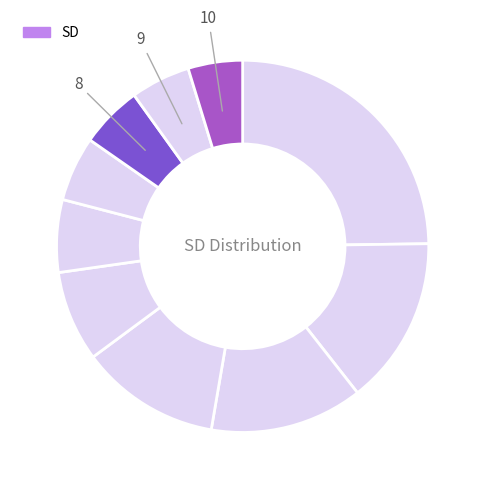

To the nearest percent, what is the difference between the largest and smallest slice percentages?

20%